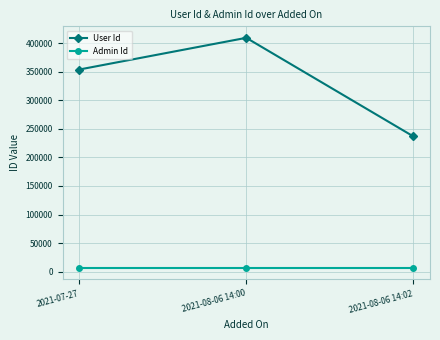

Reading left to right, extract all data points from this chart.

User Id: 354025	409567	236934
Admin Id: 6940	6940	6940